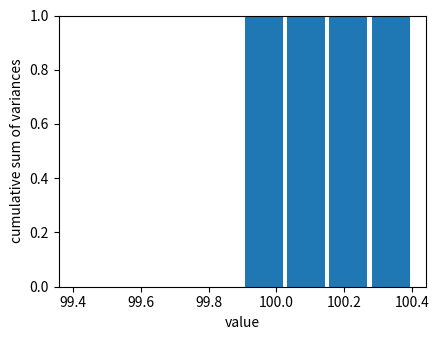

Reading left to right, transcribe this chart: for each bar, give the range it covers on the x-axis and its height. Neither the bar edges nor the heights are printed on the chart, so give them approximately, as read against the axes.

99.400 to 99.525: 0
99.525 to 99.650: 0
99.650 to 99.775: 0
99.775 to 99.900: 0
99.900 to 100.025: 1
100.025 to 100.150: 1
100.150 to 100.275: 1
100.275 to 100.400: 1